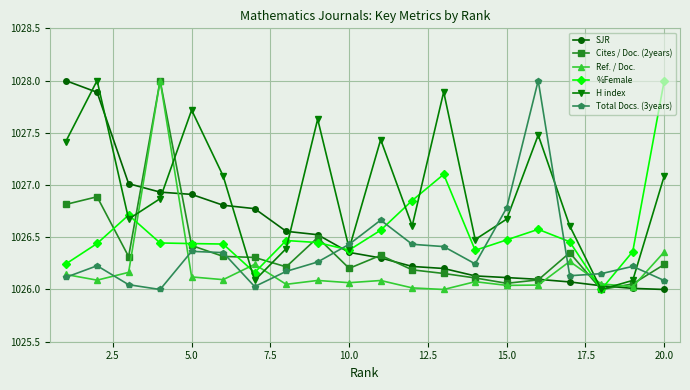

Which series ends up on top after the final intersection of H index and SJR?

H index